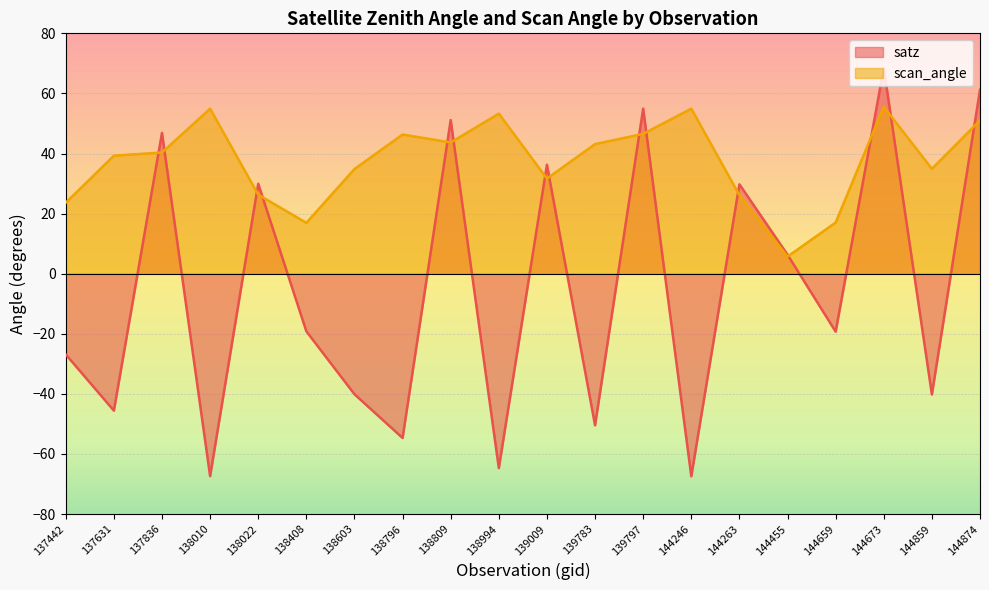

What is the sum of the scan_angle values at 144673 and 139783?

98.7